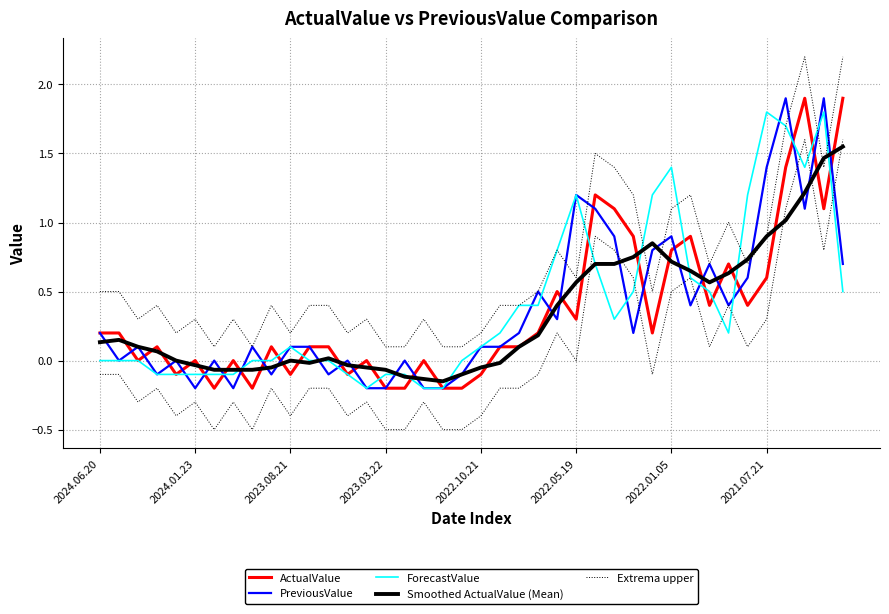

Which series ends up on top after the final intersection of Extrema upper and ForecastValue?

Extrema upper